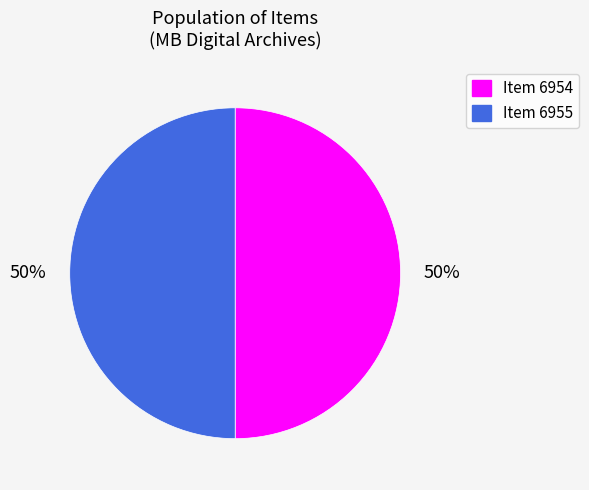

Is the sum of Item 6954 and Item 6955 greater than half?

Yes